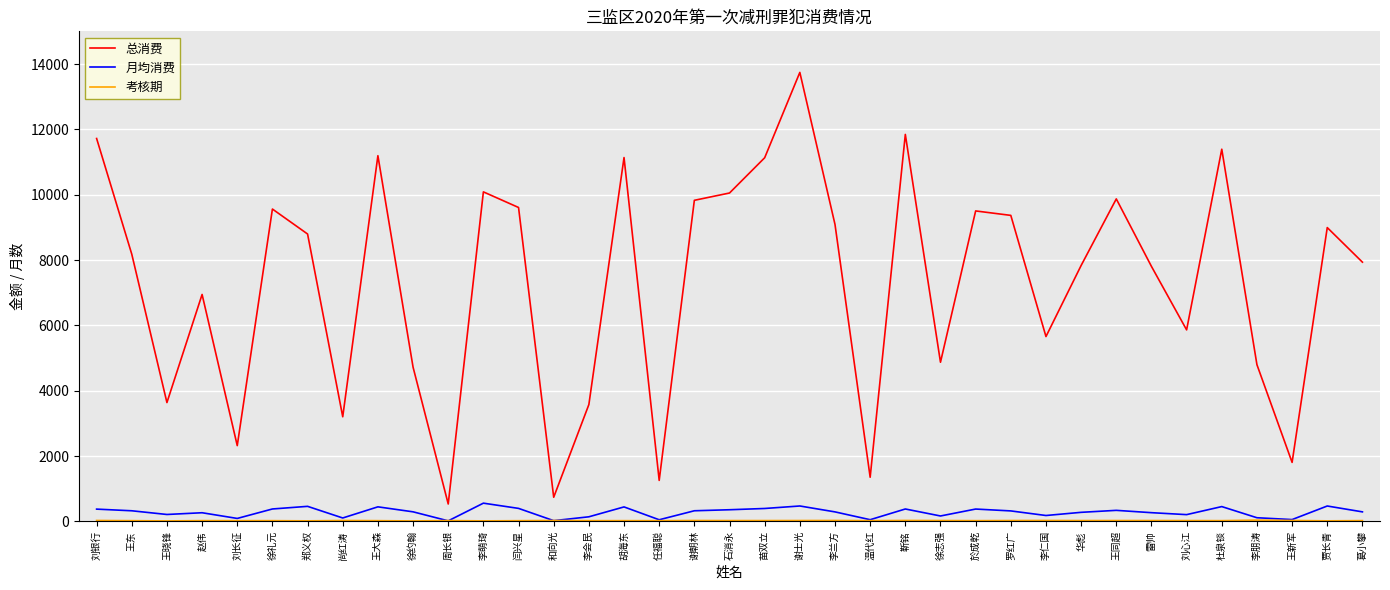

What is the greatest value displayed?

13743.0